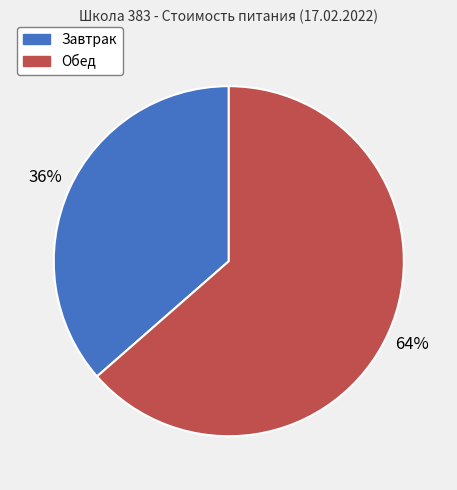

Does Обед represent more than half of the total?

Yes